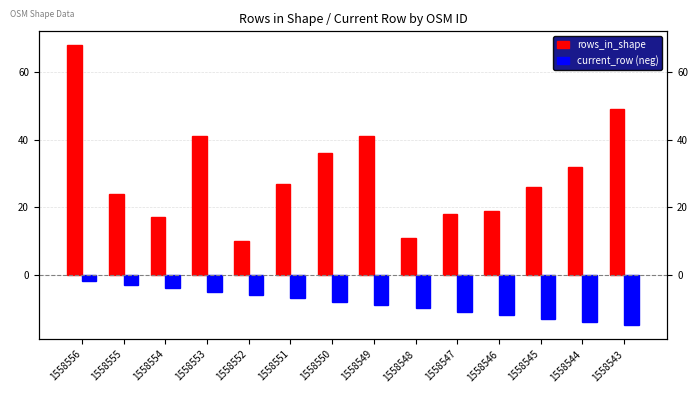

Which series has the largest range (max minus min)?

rows_in_shape